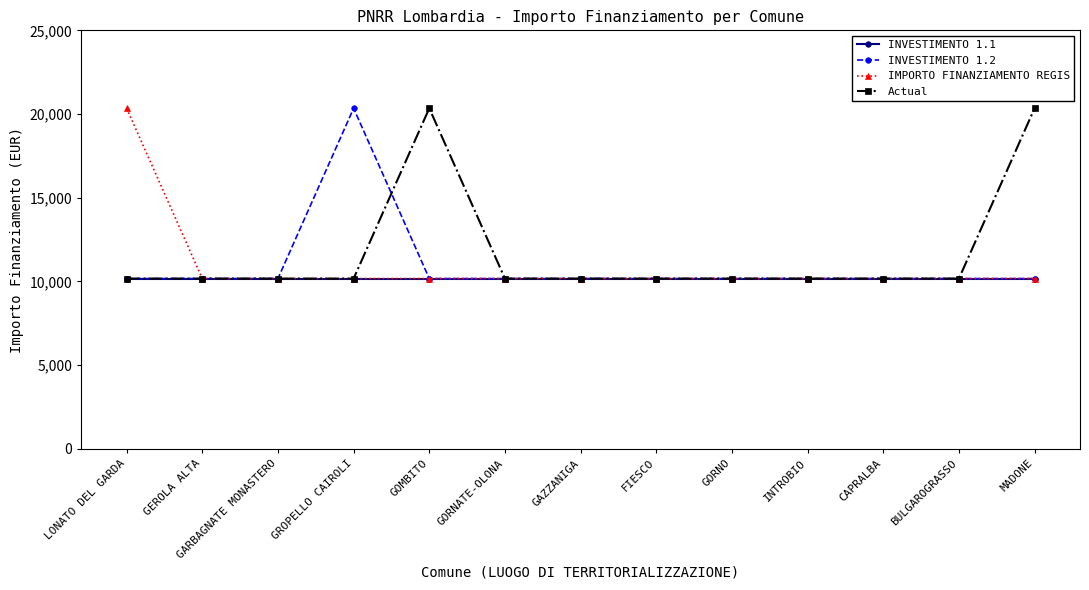

Which series changed the most between GROPELLO CAIROLI and INTROBIO?

INVESTIMENTO 1.2